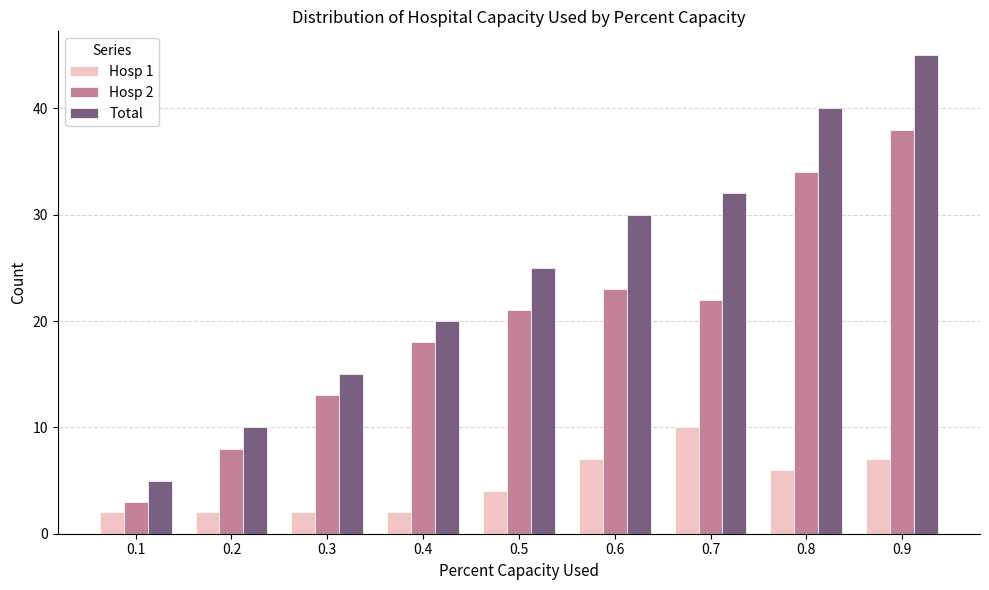

What is the difference between the maximum and second lowest values in the Hosp 2 series?

30